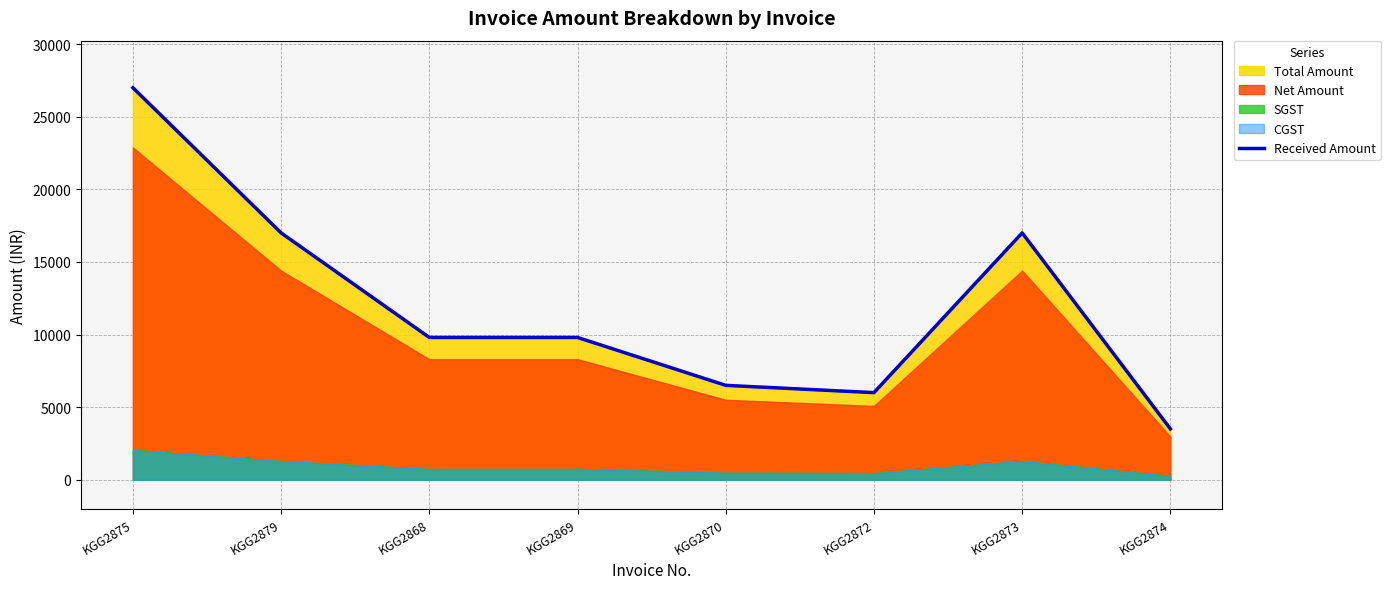

What is the average value?

12074